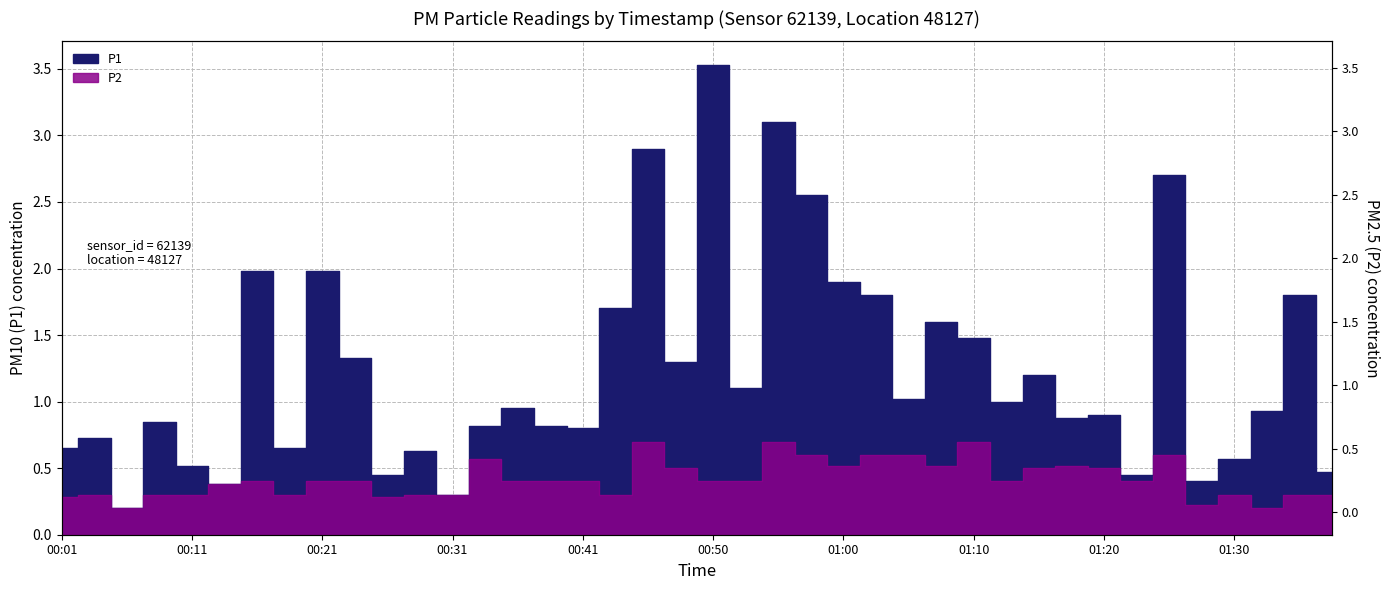

Count the number of data series in this chart.

2